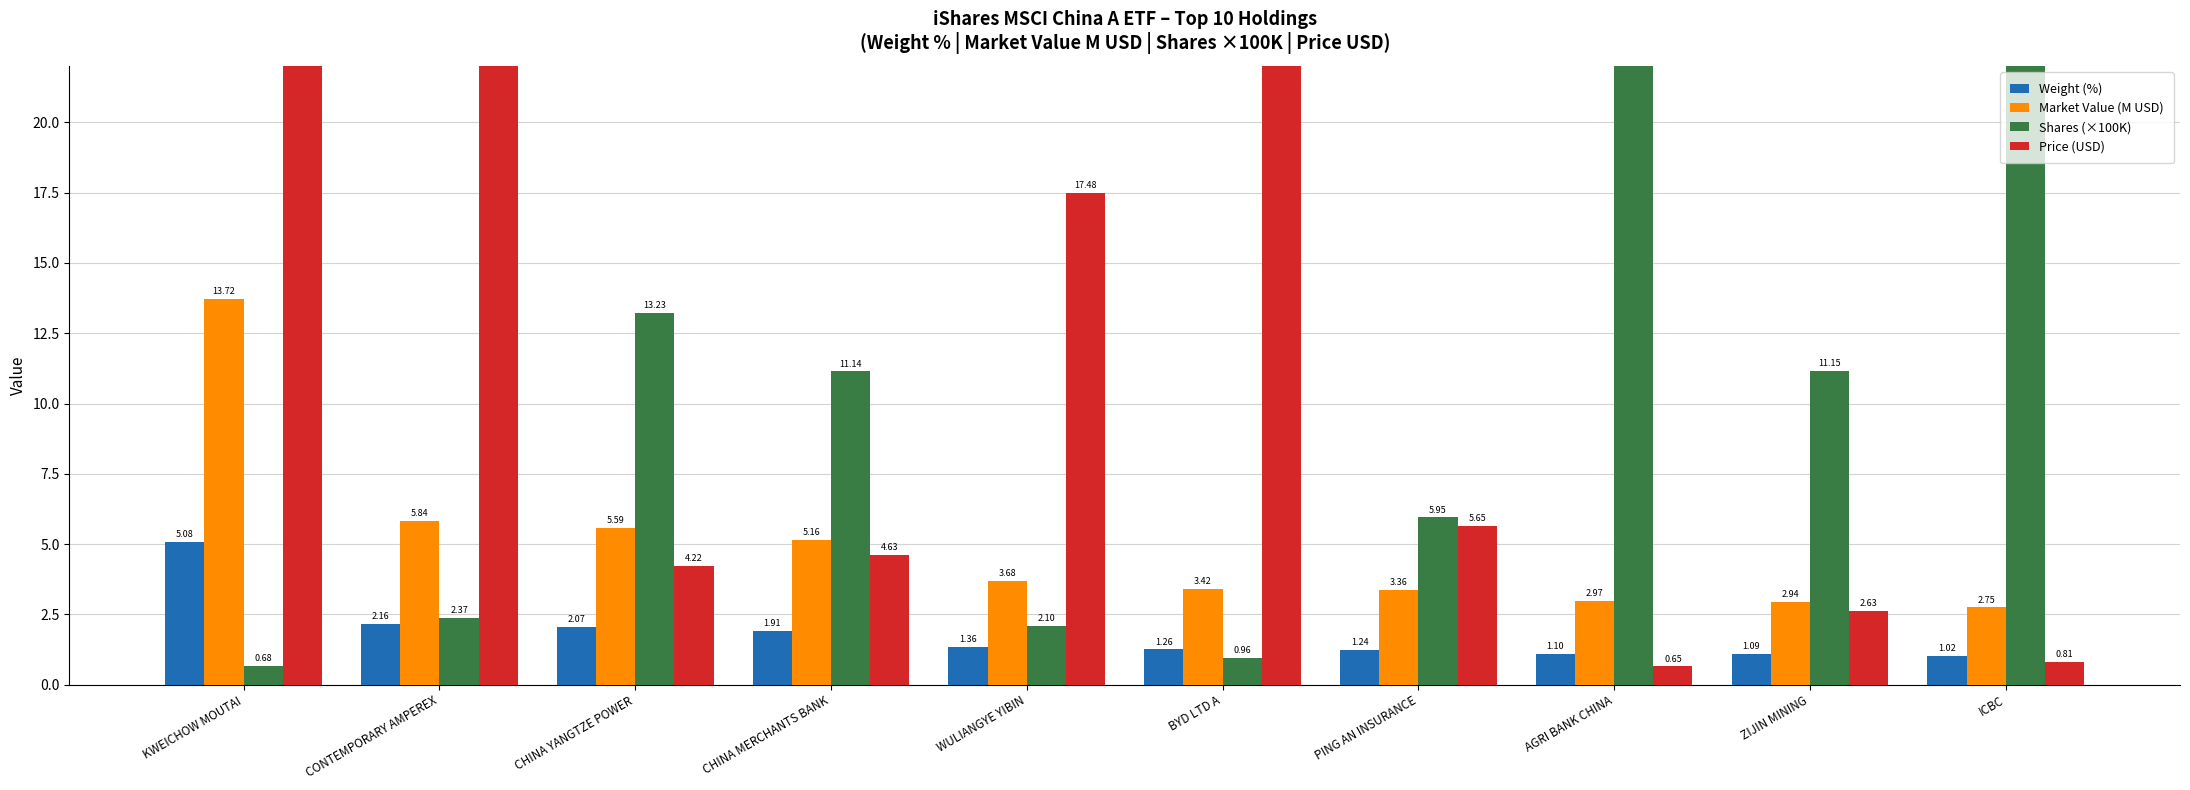

What is the lowest value of the Weight (%) series?

1.0